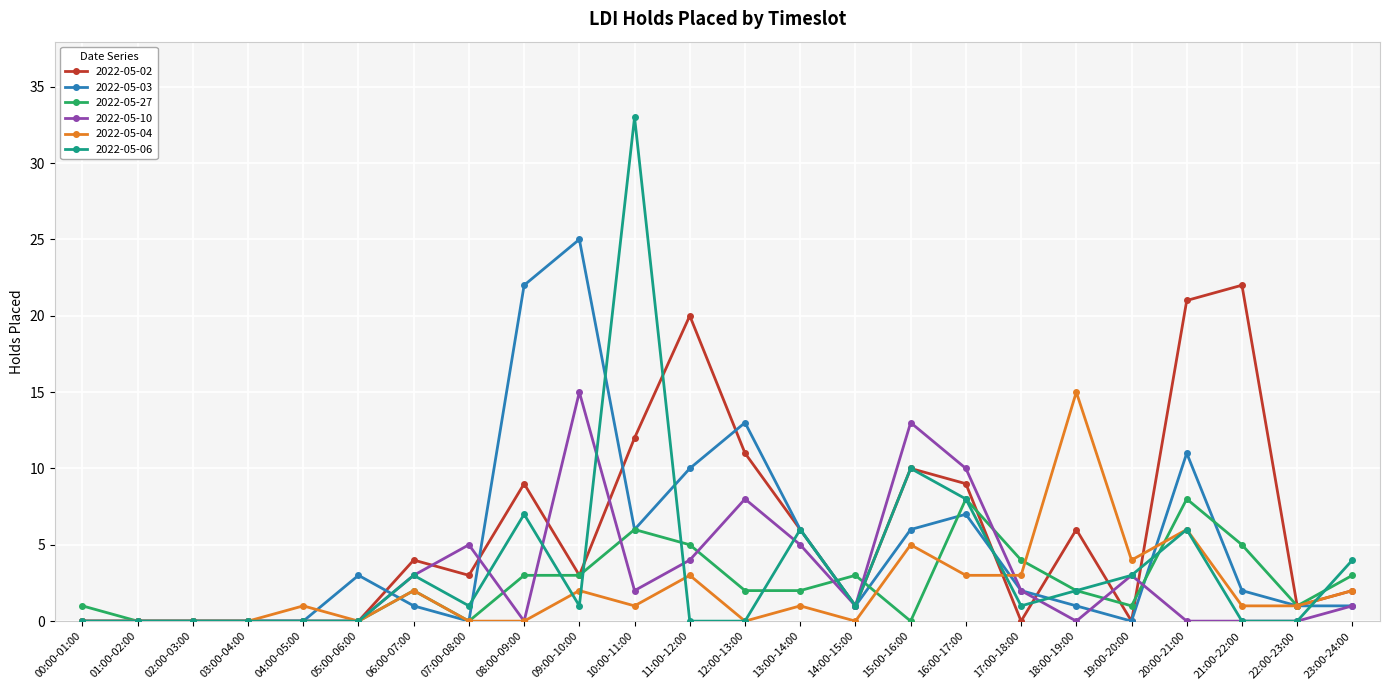

True or false: 2022-05-06 has more than 1 points higher than both neighbors.

True